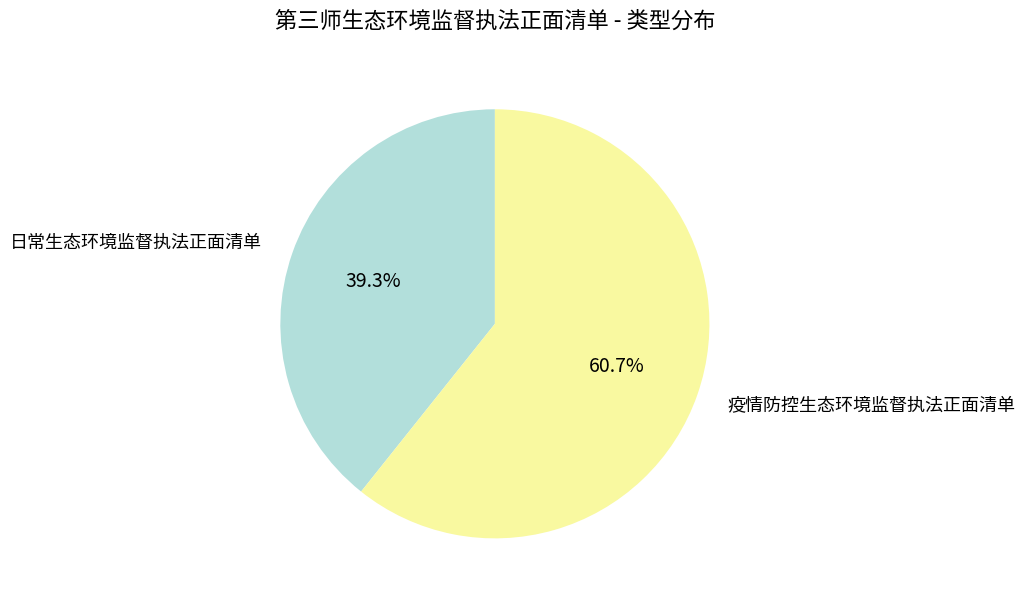

Is there a majority slice in this chart?

Yes